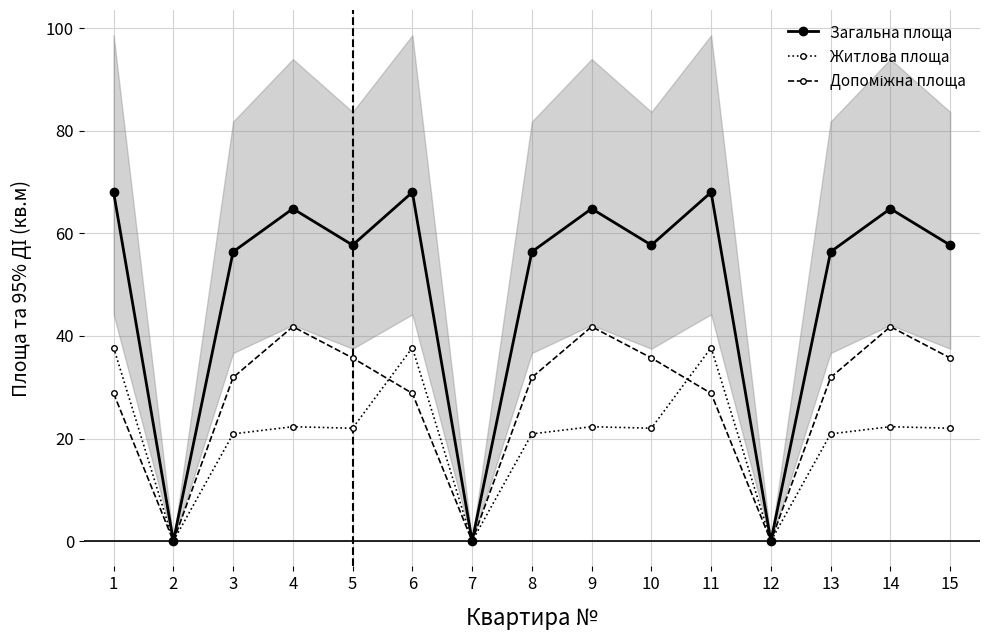

What is the average value of the Допоміжна площа series?

27.6